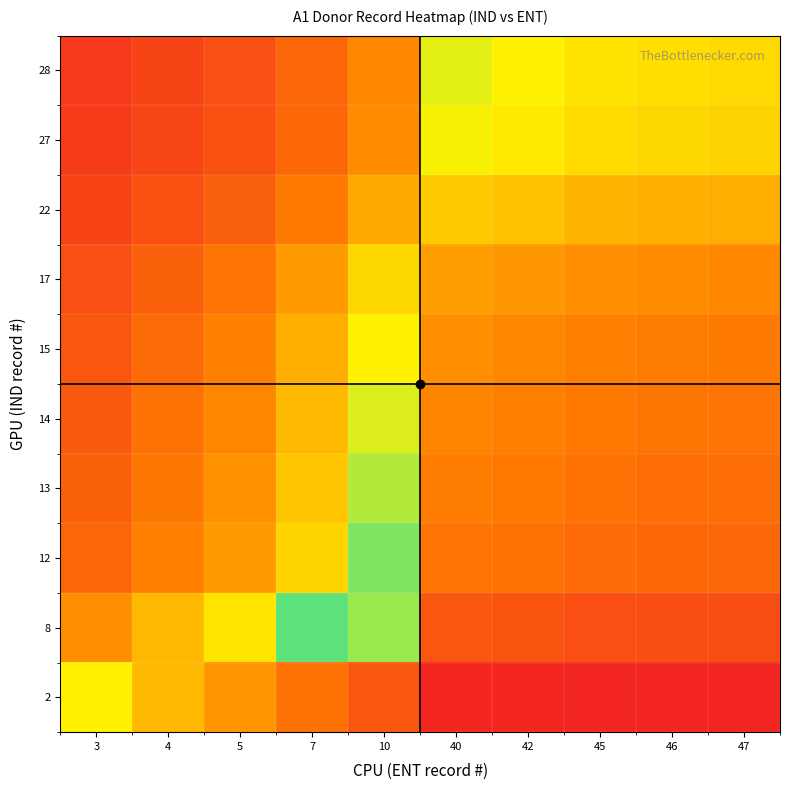

Reading left to right, extract all data points from this chart.

2: 3=66.7	4=50.0	5=40.0	7=28.6	10=20.0	40=5.0	42=4.8	45=4.4	46=4.3	47=4.3
8: 3=37.5	4=50.0	5=62.5	7=87.5	10=80.0	40=20.0	42=19.0	45=17.8	46=17.4	47=17.0
12: 3=25.0	4=33.3	5=41.7	7=58.3	10=83.3	40=30.0	42=28.6	45=26.7	46=26.1	47=25.5
13: 3=23.1	4=30.8	5=38.5	7=53.8	10=76.9	40=32.5	42=31.0	45=28.9	46=28.3	47=27.7
14: 3=21.4	4=28.6	5=35.7	7=50.0	10=71.4	40=35.0	42=33.3	45=31.1	46=30.4	47=29.8
15: 3=20.0	4=26.7	5=33.3	7=46.7	10=66.7	40=37.5	42=35.7	45=33.3	46=32.6	47=31.9
17: 3=17.6	4=23.5	5=29.4	7=41.2	10=58.8	40=42.5	42=40.5	45=37.8	46=37.0	47=36.2
22: 3=13.6	4=18.2	5=22.7	7=31.8	10=45.5	40=55.0	42=52.4	45=48.9	46=47.8	47=46.8
27: 3=11.1	4=14.8	5=18.5	7=25.9	10=37.0	40=67.5	42=64.3	45=60.0	46=58.7	47=57.4
28: 3=10.7	4=14.3	5=17.9	7=25.0	10=35.7	40=70.0	42=66.7	45=62.2	46=60.9	47=59.6